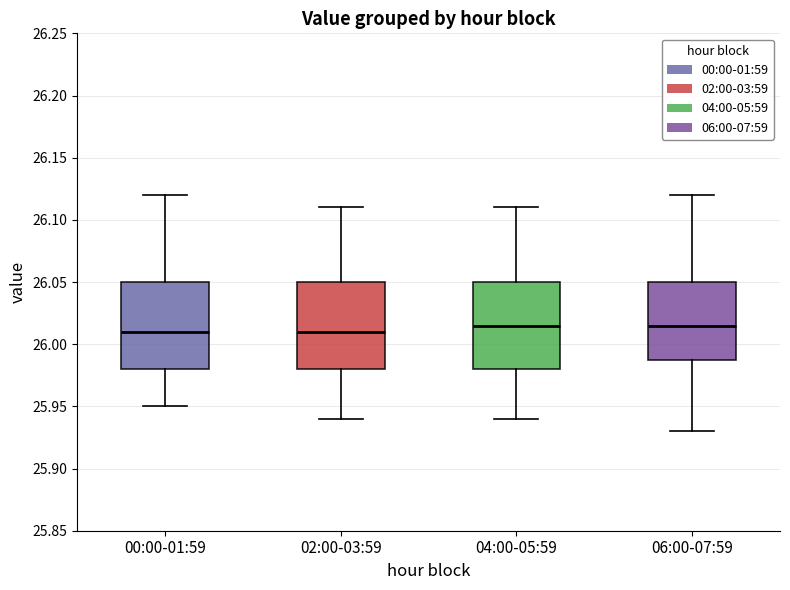

Where does the median line of the box for 04:00-05:59 sit on the y-axis? The values are not printed on the chart, so give them approximately, as read against the axis.

26.015